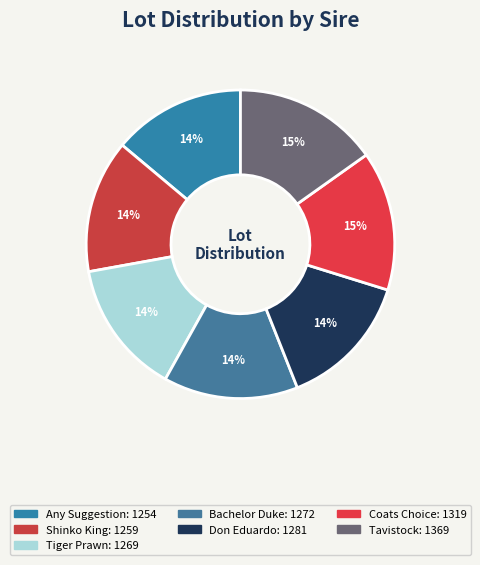

To the nearest percent, what is the combined percentage of Coats Choice and Tiger Prawn?

29%